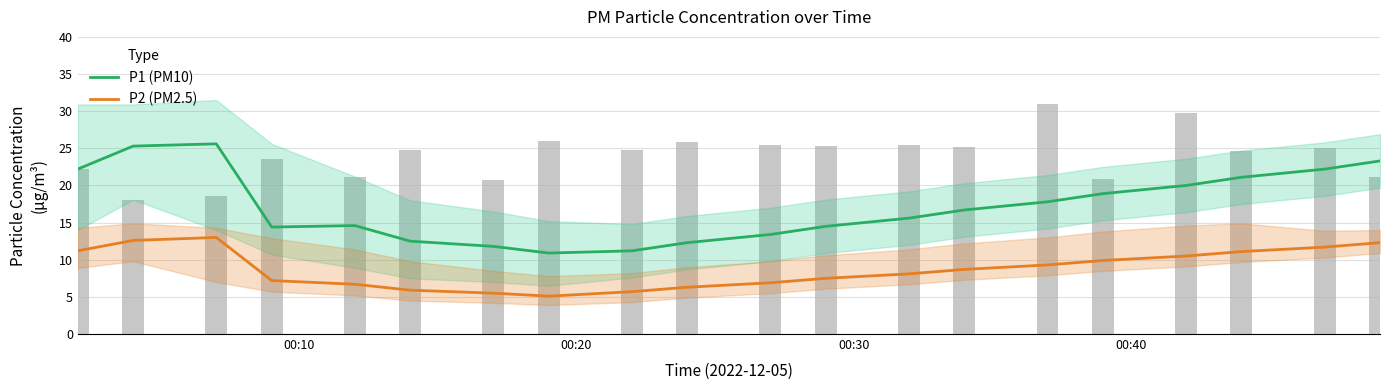

What is the average value of the P1 (PM10) series?

17.2